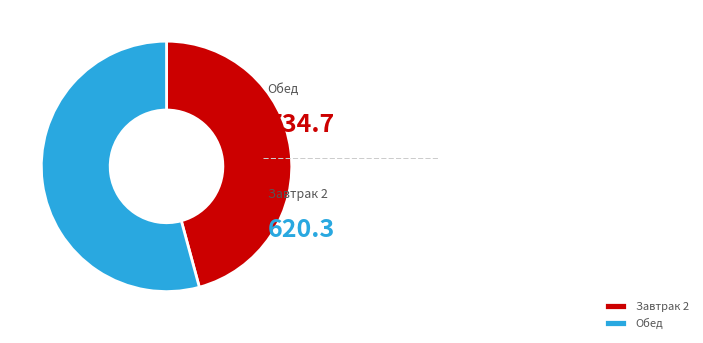

Which slice is the smallest?

Завтрак 2